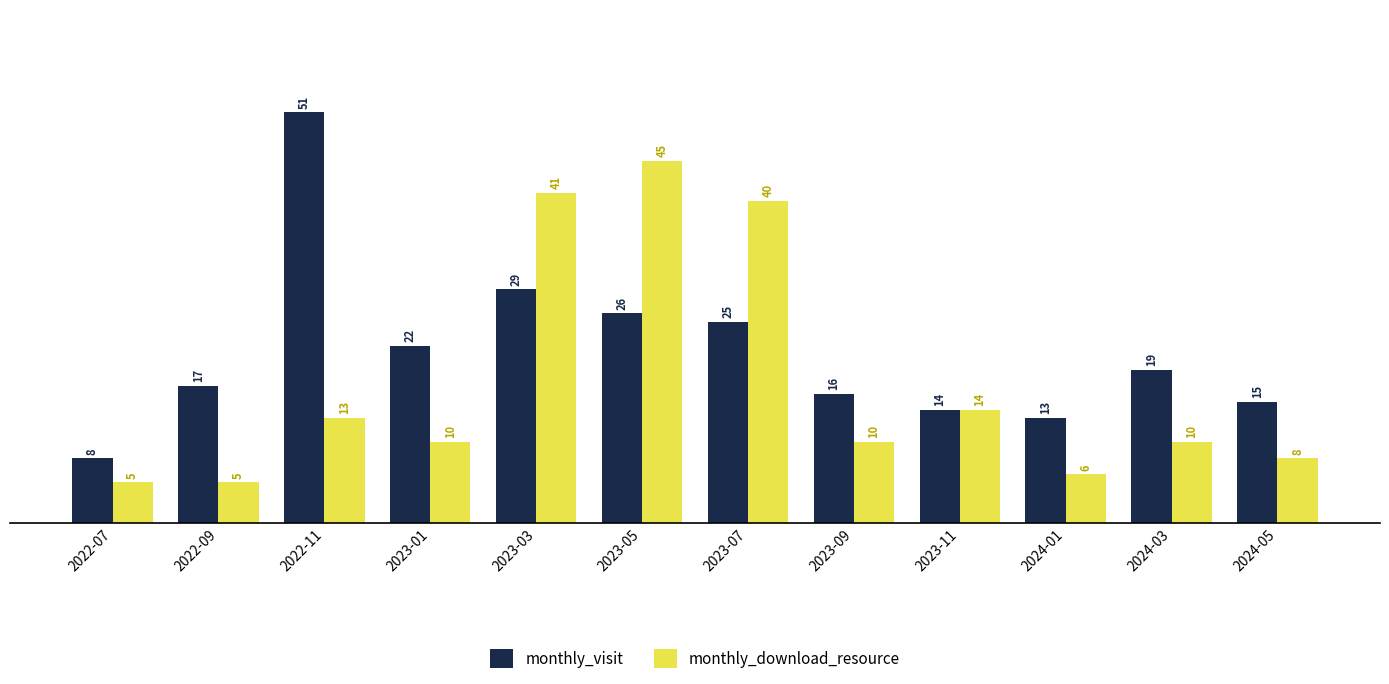

Between 2023-03 and 2023-11, which series saw the biggest shift?

monthly_download_resource